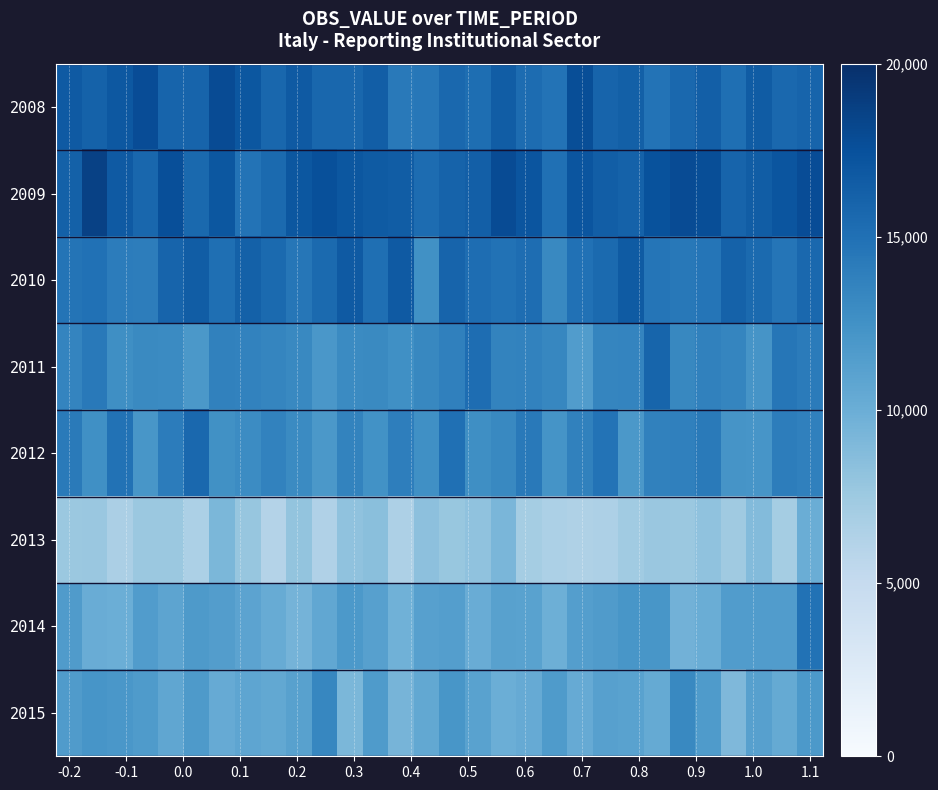

What is the smallest value displayed?

0.3